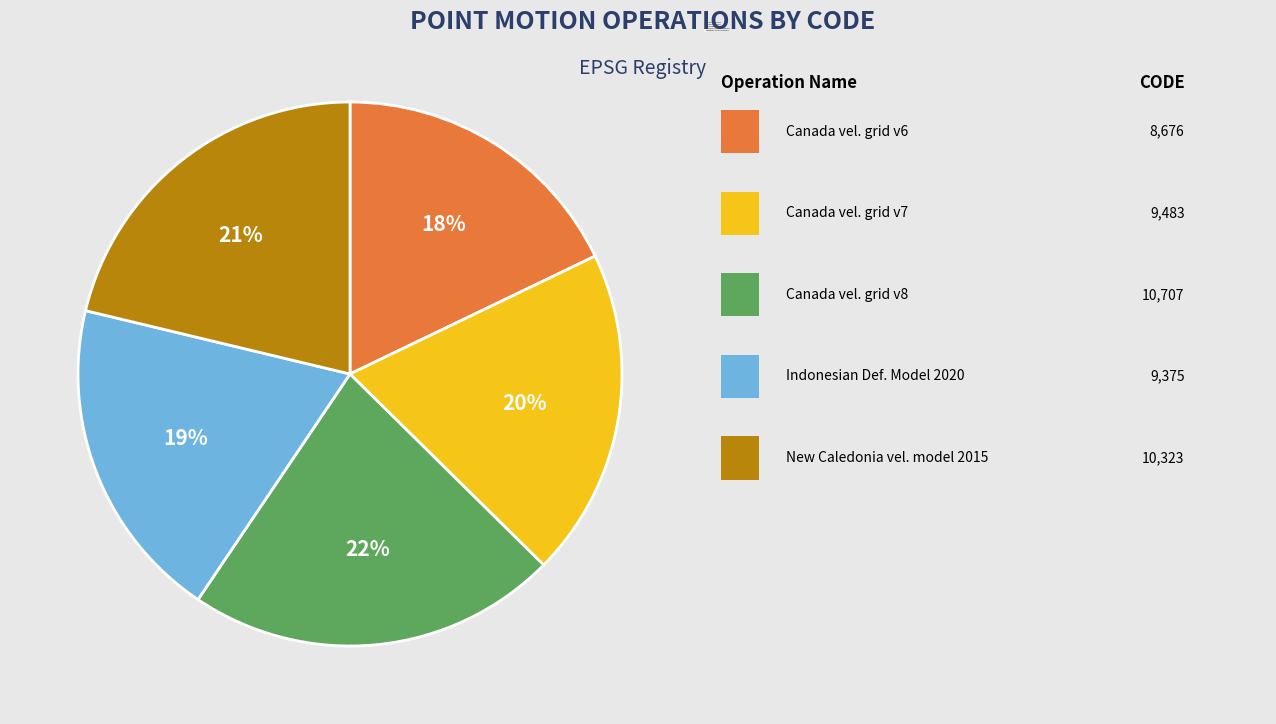

Combined, do Canada velocity grid v6 and Canada velocity grid v8 account for over 50%?

No